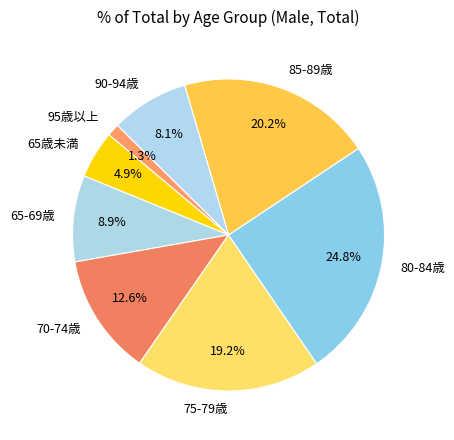

What percentage is the 65-69歳 slice, to the nearest percent?

9%